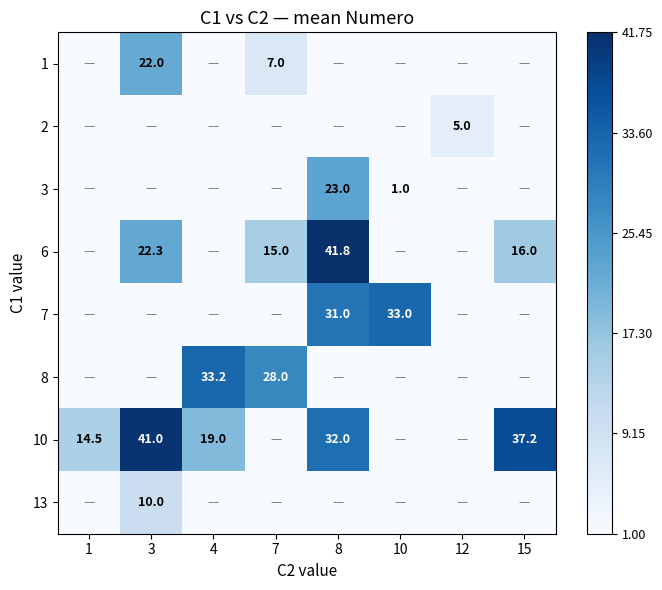

True or false: 7 has a value of 31.0 at 8.

True